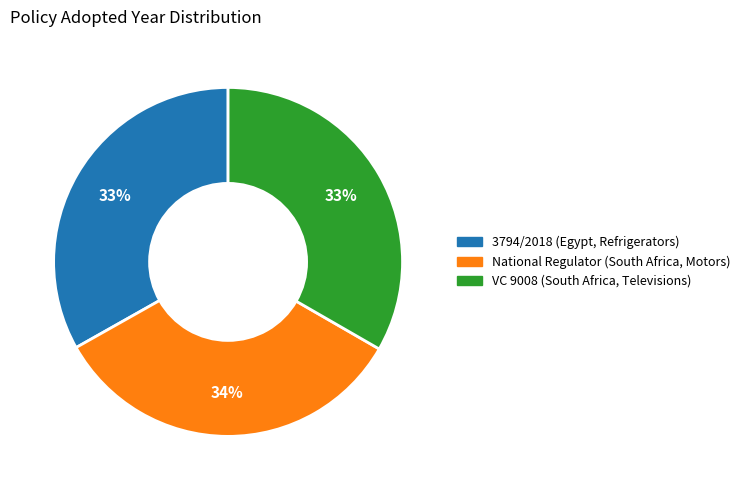

Approximately how many times larger is the value at National Regulator (South Africa, Motors) compared to VC 9008 (South Africa, Televisions)?

1.0